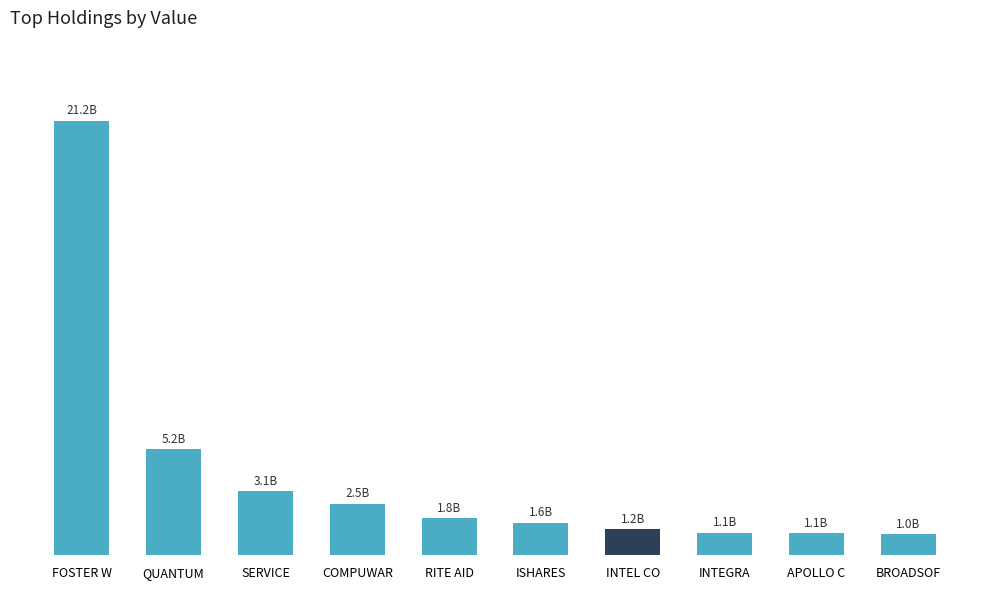

Does the chart contain stacked bars?

No